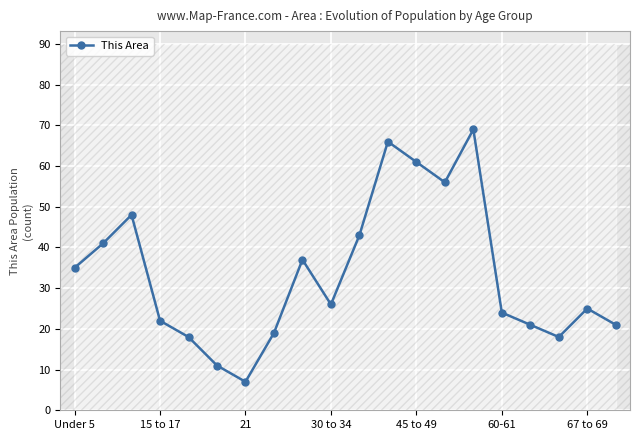

In This Area, how many points are higher than both neighbors (excluding endpoints)?

5